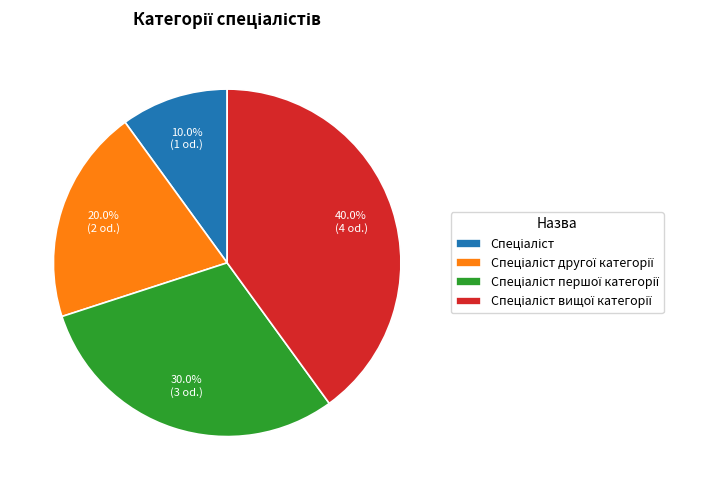

Is there a majority slice in this chart?

No